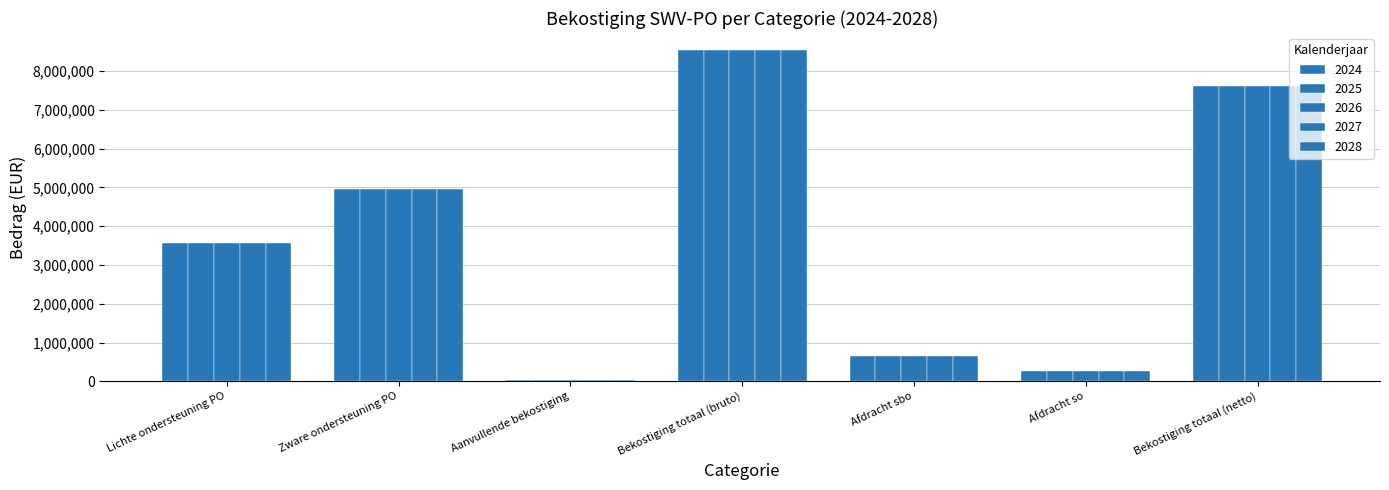

At which label does 2026 reach its minimum?

Aanvullende bekostiging